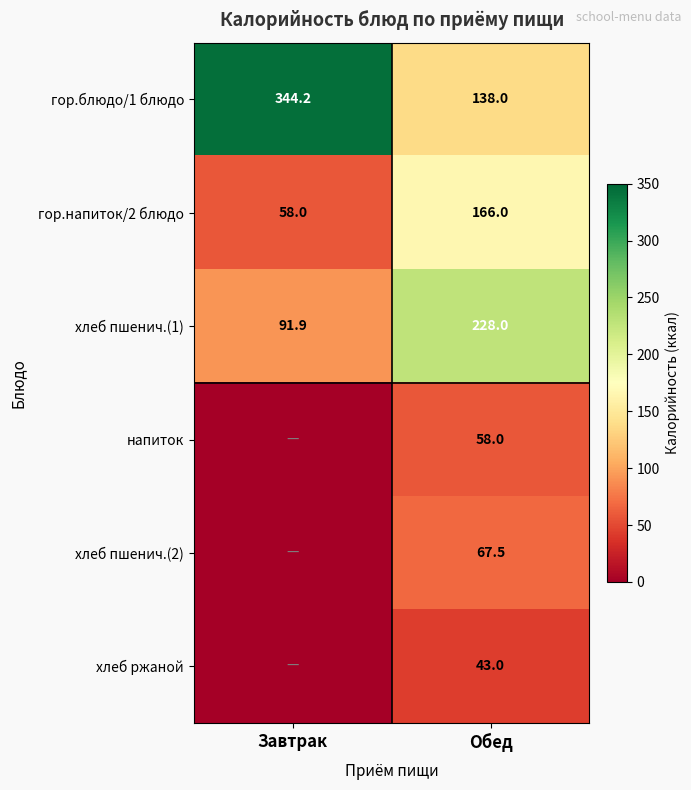

What value does the гор.блюдо/1 блюдо series have at Обед?

138.0